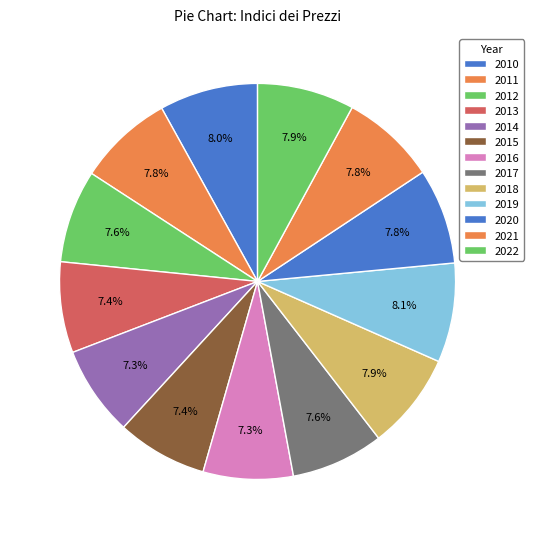

Rank the categories by value from lowest to highest.

2014, 2016, 2015, 2013, 2017, 2012, 2021, 2011, 2020, 2018, 2022, 2010, 2019